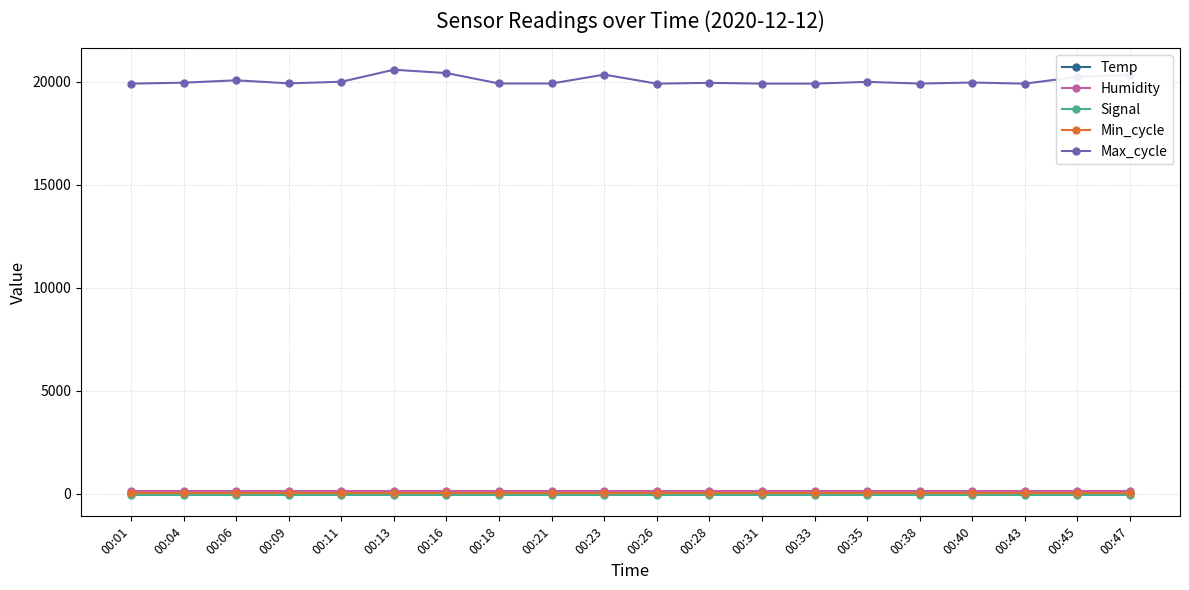

What is the minimum value shown in the chart?

-76.0